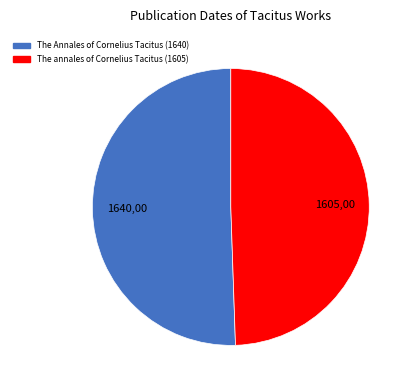

Which has a higher value, The annales of Cornelius Tacitus (1605) or The Annales of Cornelius Tacitus (1640)?

The Annales of Cornelius Tacitus (1640)